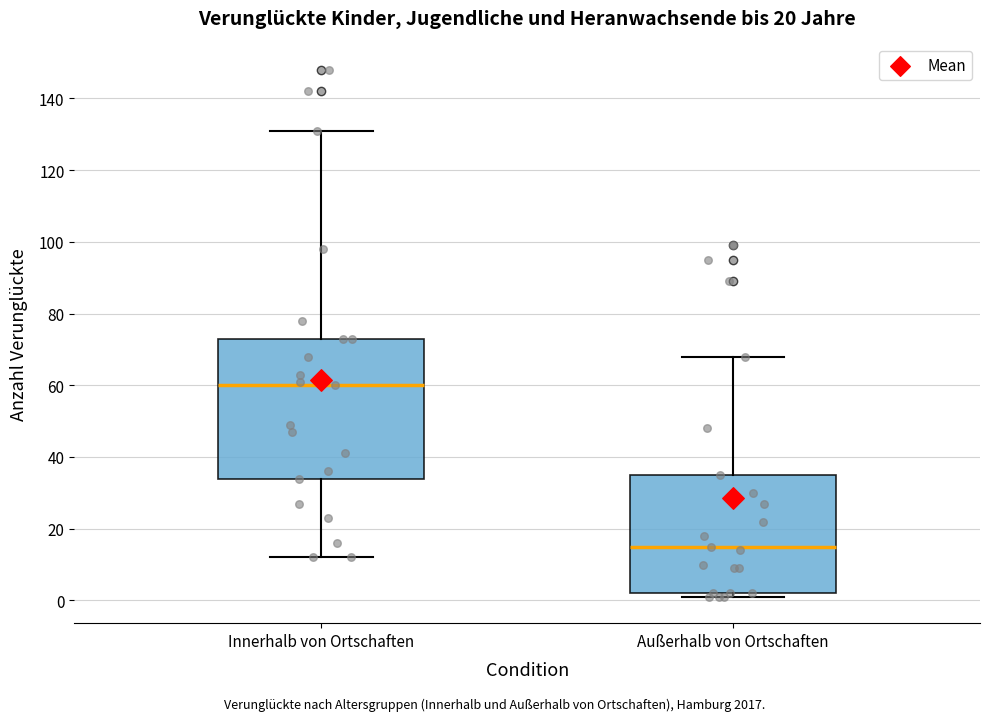

Comparing the boxes themselves (not the whiskers), which one is the tallest?

Innerhalb von Ortschaften